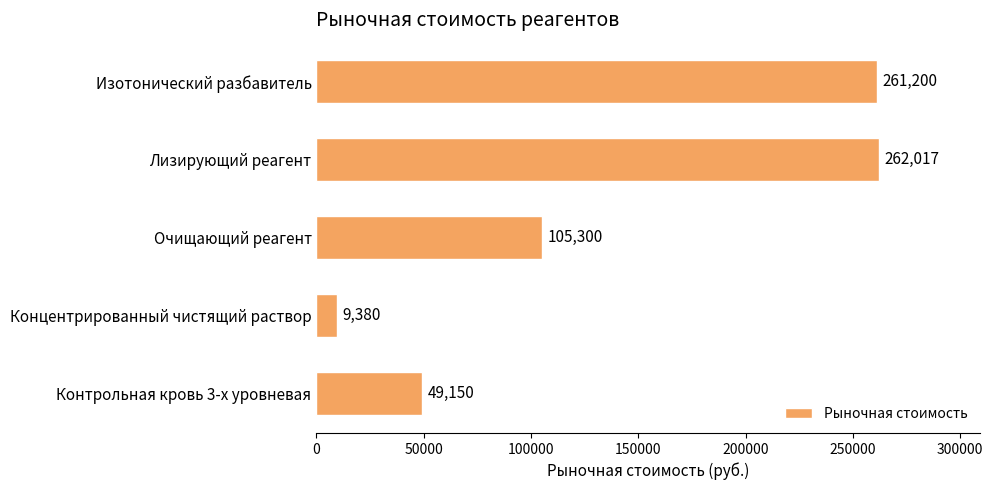

The chart shows a value of 262016.7 at Лизирующий реагент. True or false?

True